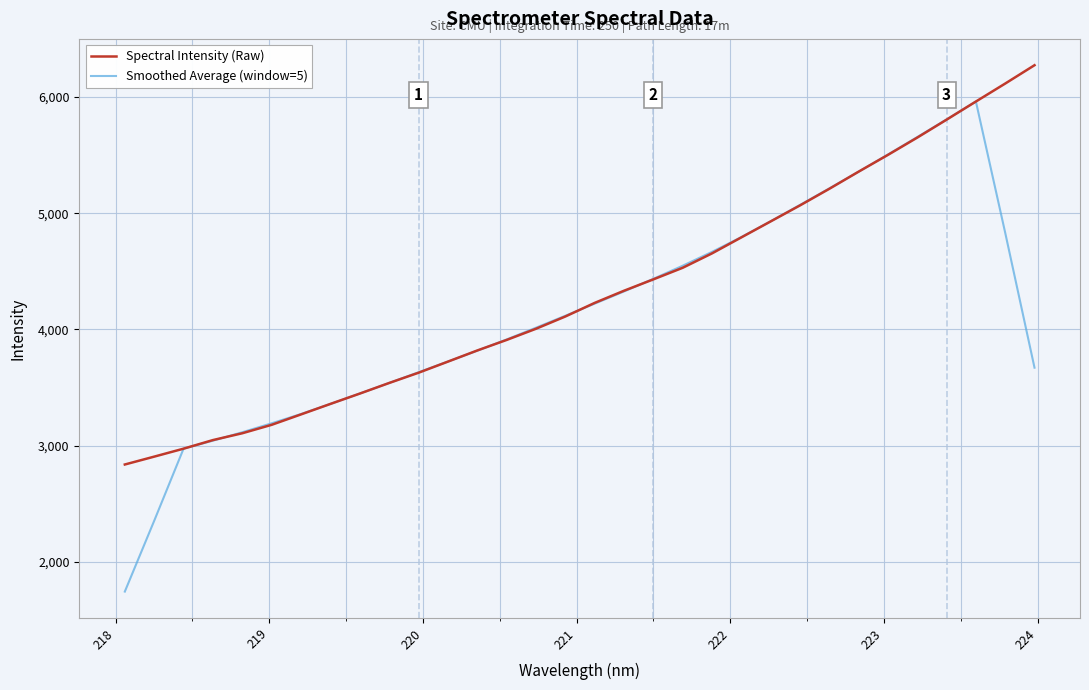

What is the lowest value of the Spectral Intensity (Raw) series?

2837.2